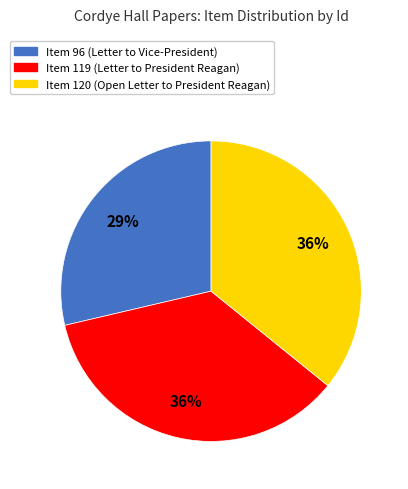

The Item 120 (Open Letter to President Reagan) slice represents 26% of the pie. True or false?

False